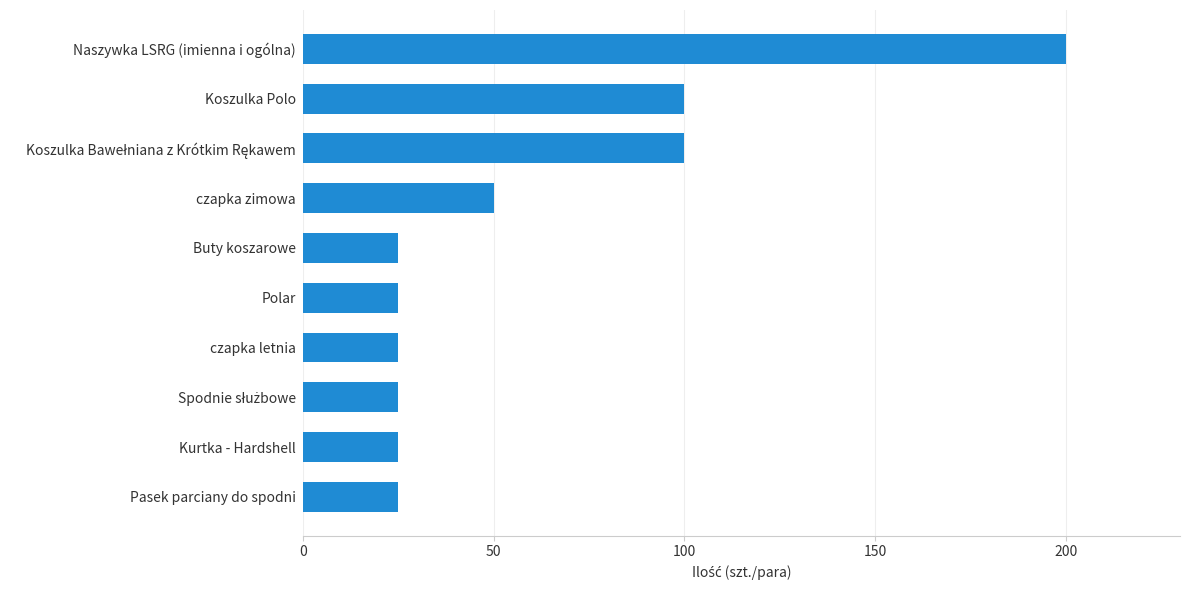

What is the approximate value at Buty koszarowe?

25